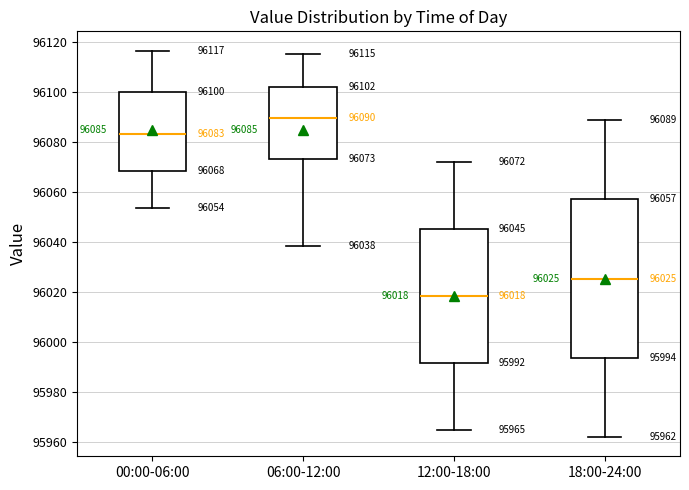

Which box is the tallest, from its lower edge to its upper edge?

18:00-24:00